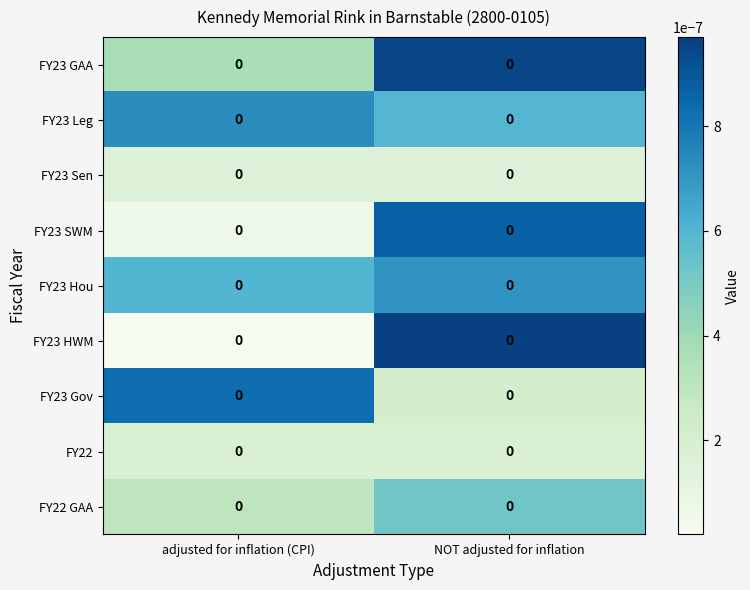

True or false: FY22 has a value of 0.0 at adjusted for inflation (CPI).

False